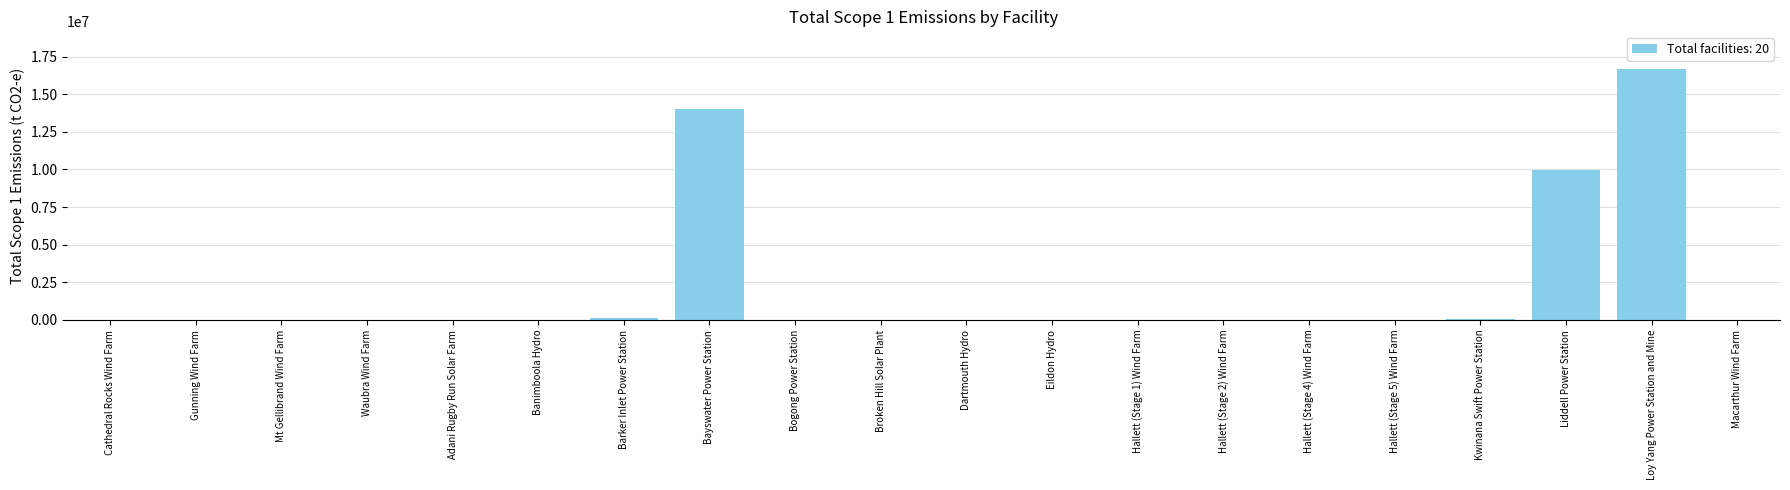

Is it true that the value at Loy Yang Power Station and Mine is 11455827?

False